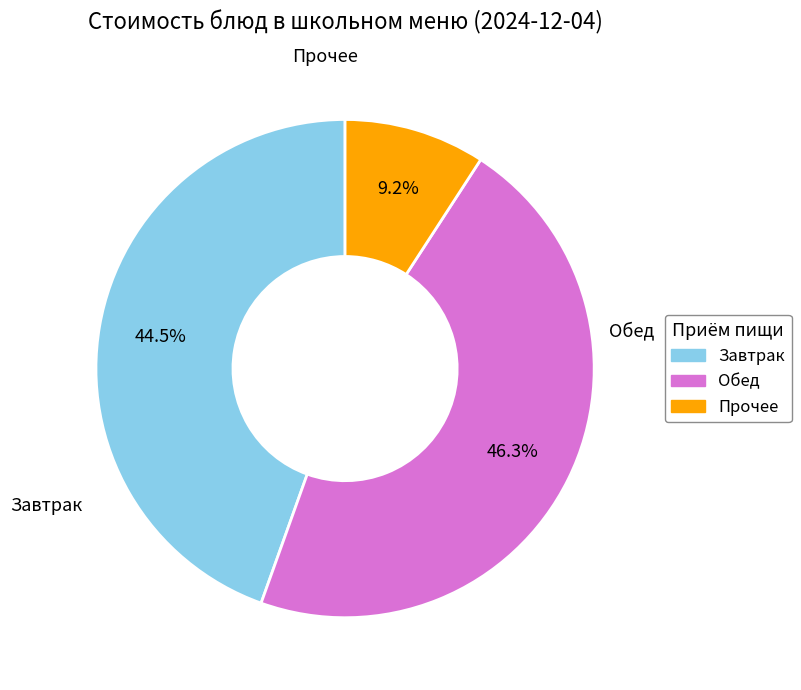

How much of the chart is everything except Обед?

53.7%